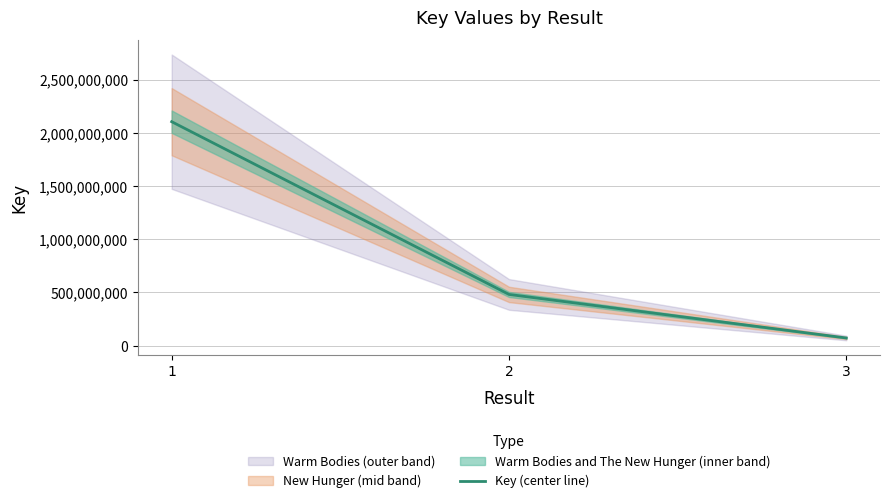

How many values are below 481506699?

1